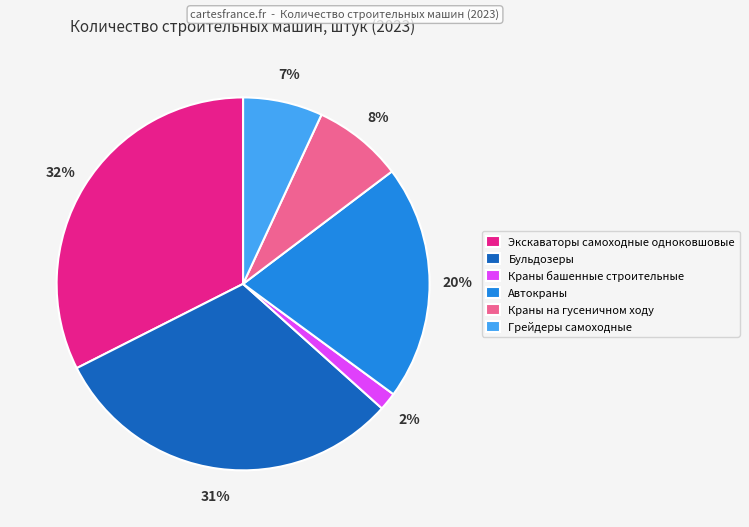

Rank the categories by value from highest to lowest.

Экскаваторы самоходные одноковшовые, Бульдозеры, Автокраны, Краны на гусеничном ходу, Грейдеры самоходные, Краны башенные строительные